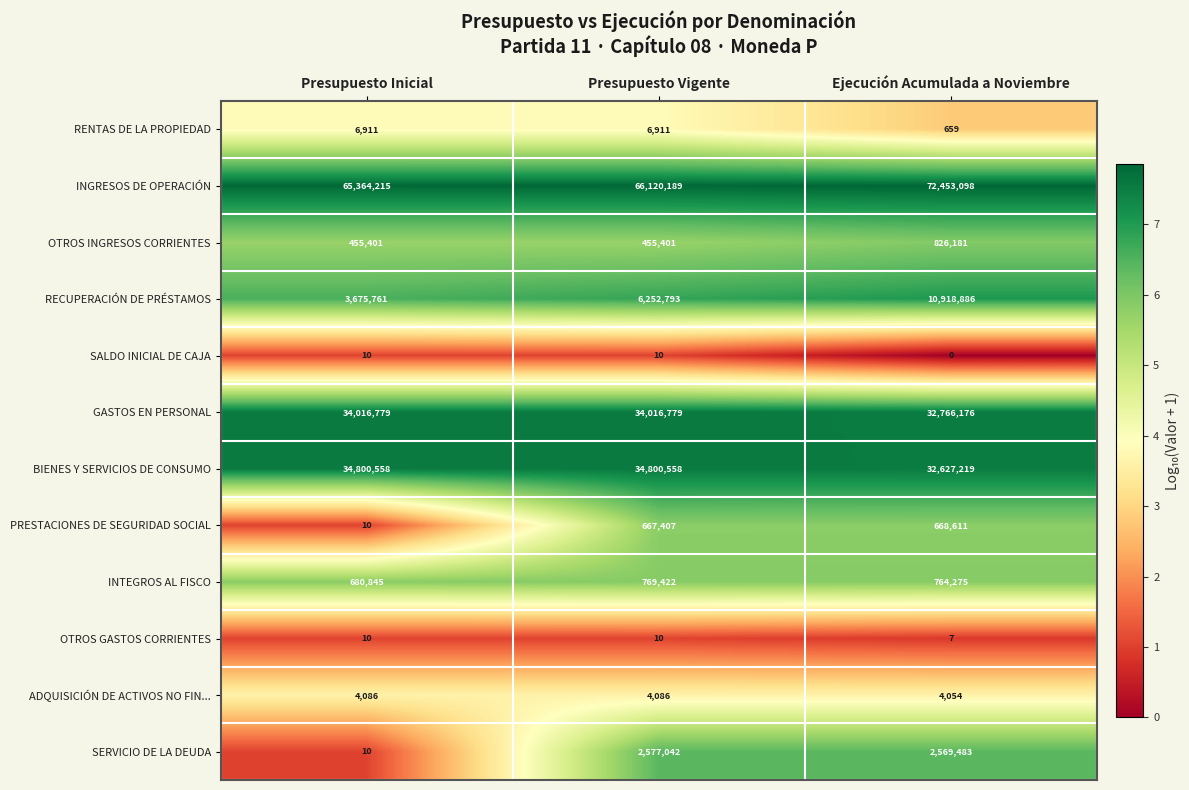

Read the BIENES Y SERVICIOS DE CONSUMO value at Presupuesto Inicial.

34800558